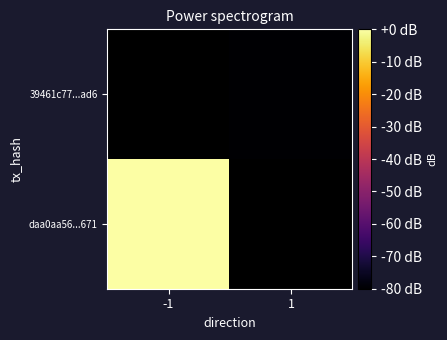

True or false: 39461c77...ad6 has a value of -80.0 at 1.

True